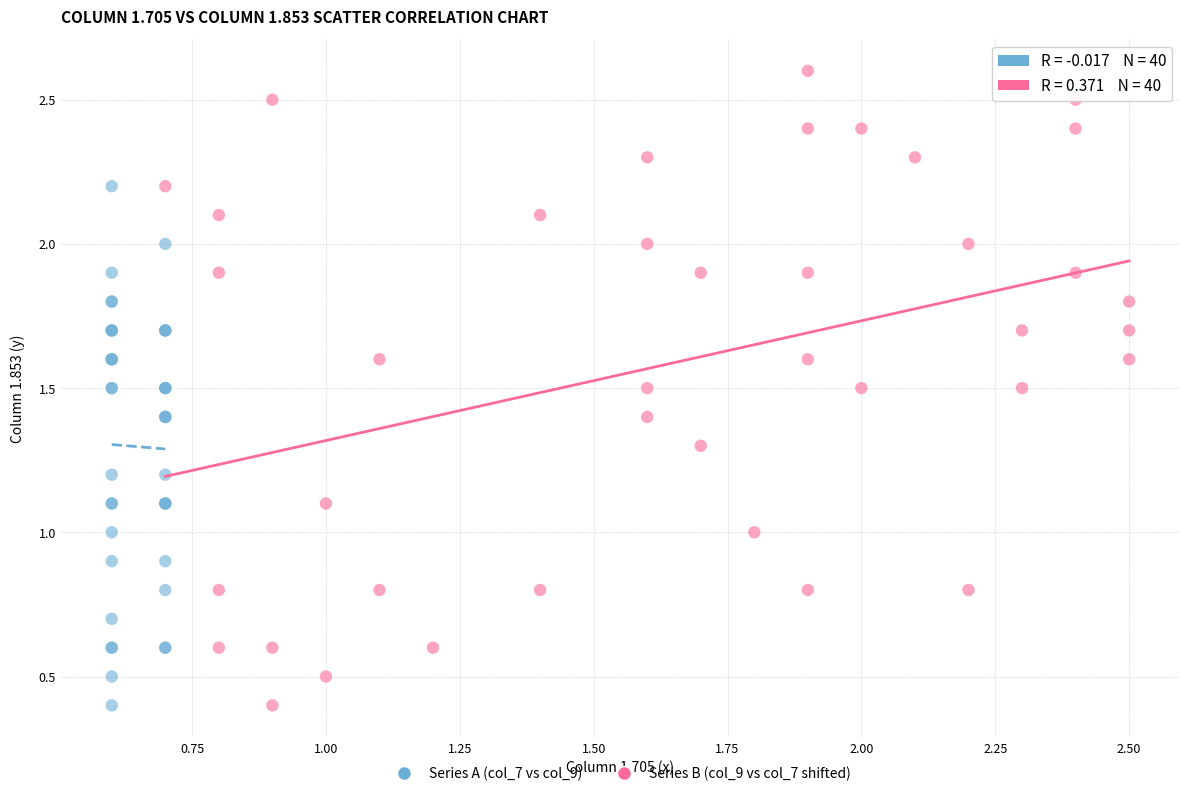

Which series has the largest Y range (max minus min)?

Series B (col_9 vs col_7 shifted)